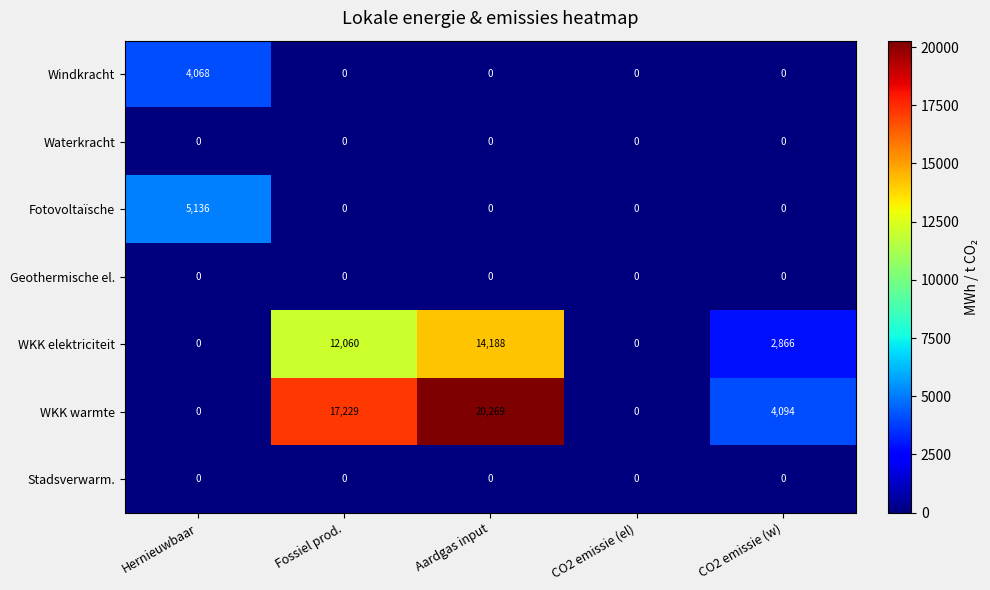

What is the maximum value for Windkracht?

4068